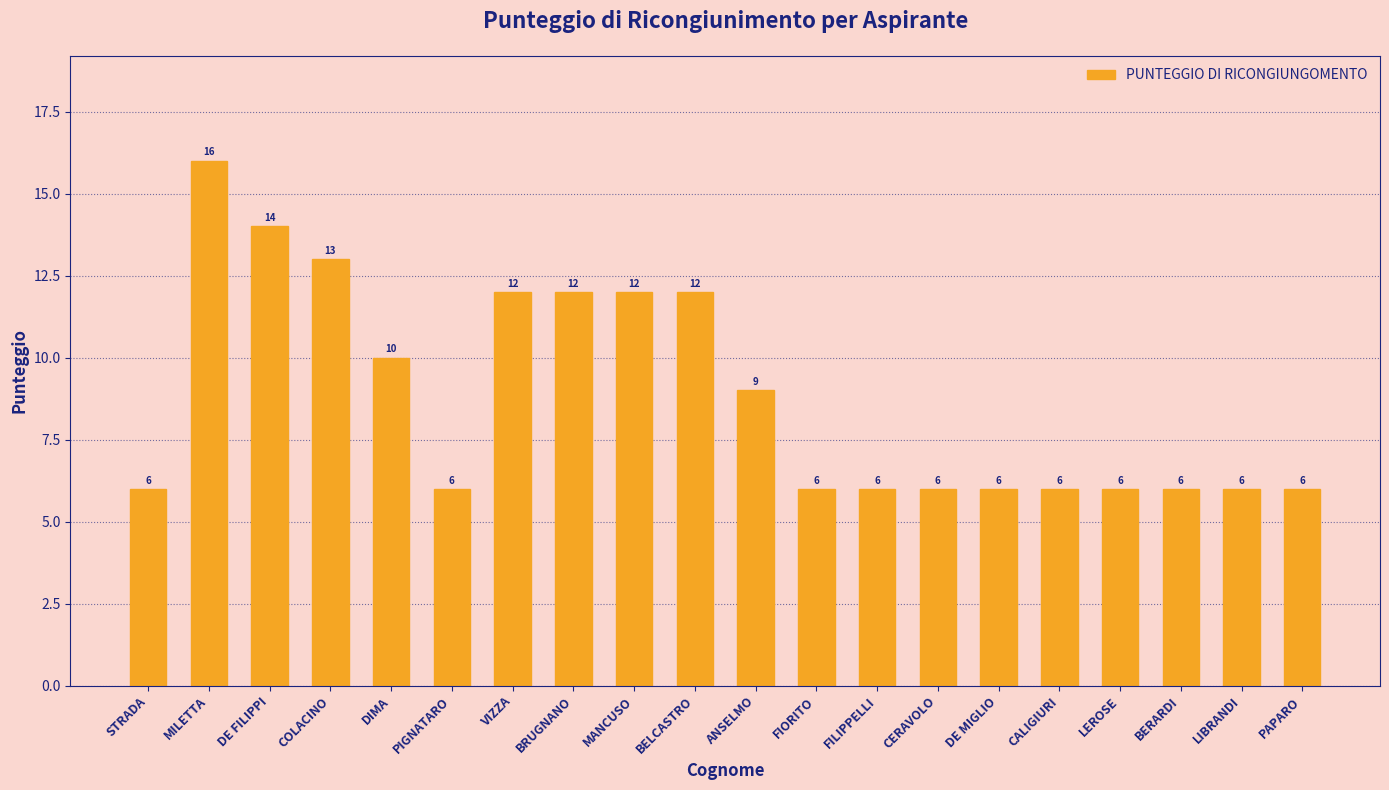

Approximately how many times larger is the value at DE MIGLIO compared to CALIGIURI?

1.0